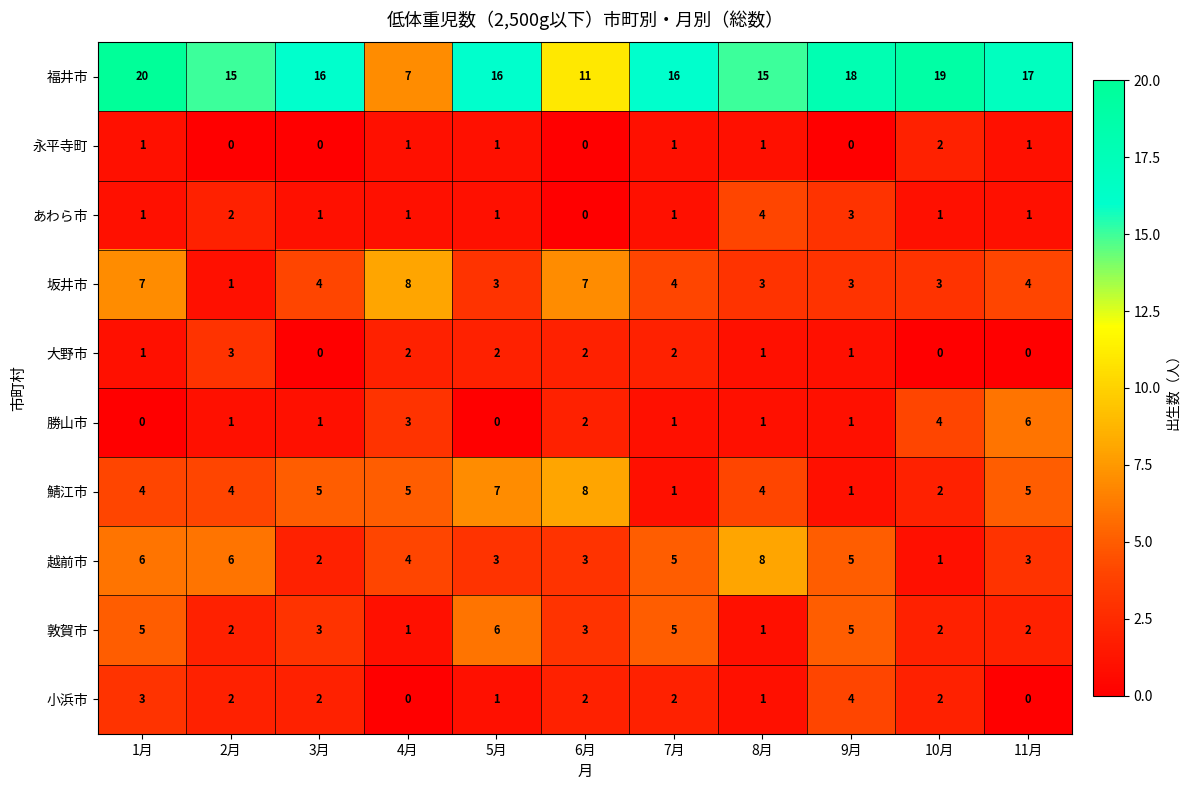

Which series has the widest spread of values?

福井市